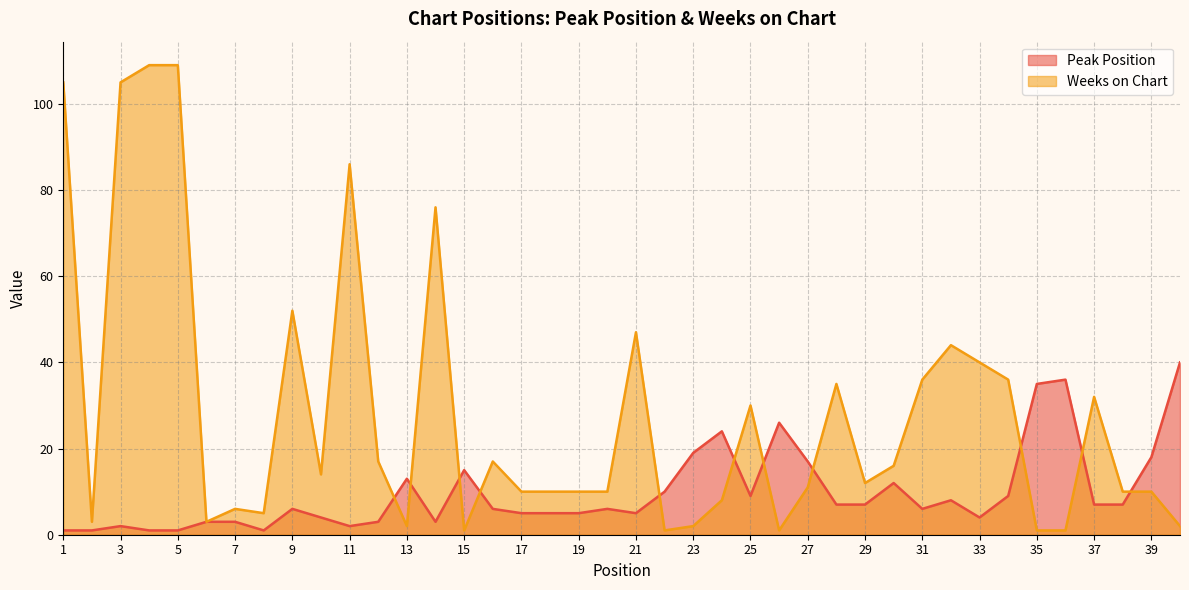

What is the average value of the Weeks on Chart series?

28